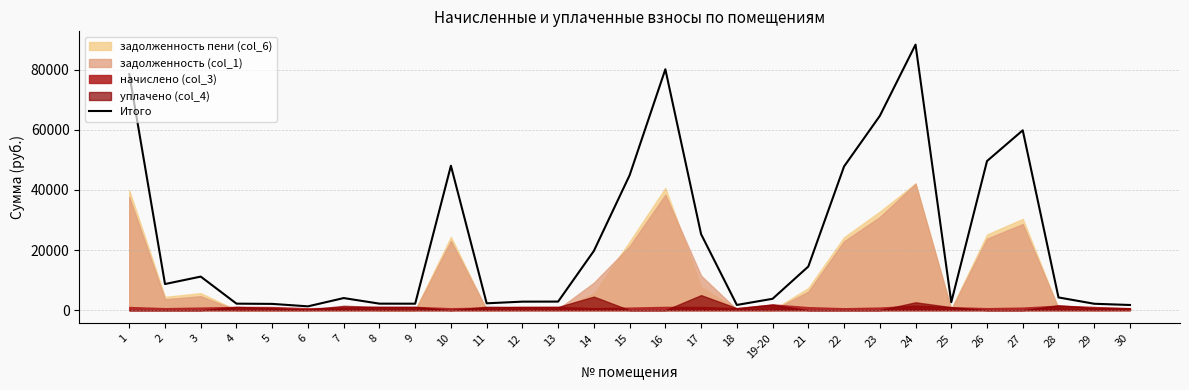

Rank the categories by value from lowest to highest.

6, 30, 18, 5, 29, 9, 4, 8, 11, 25, 12, 13, 19-20, 7, 28, 2, 3, 21, 14, 17, 15, 22, 10, 26, 27, 23, 1, 16, 24